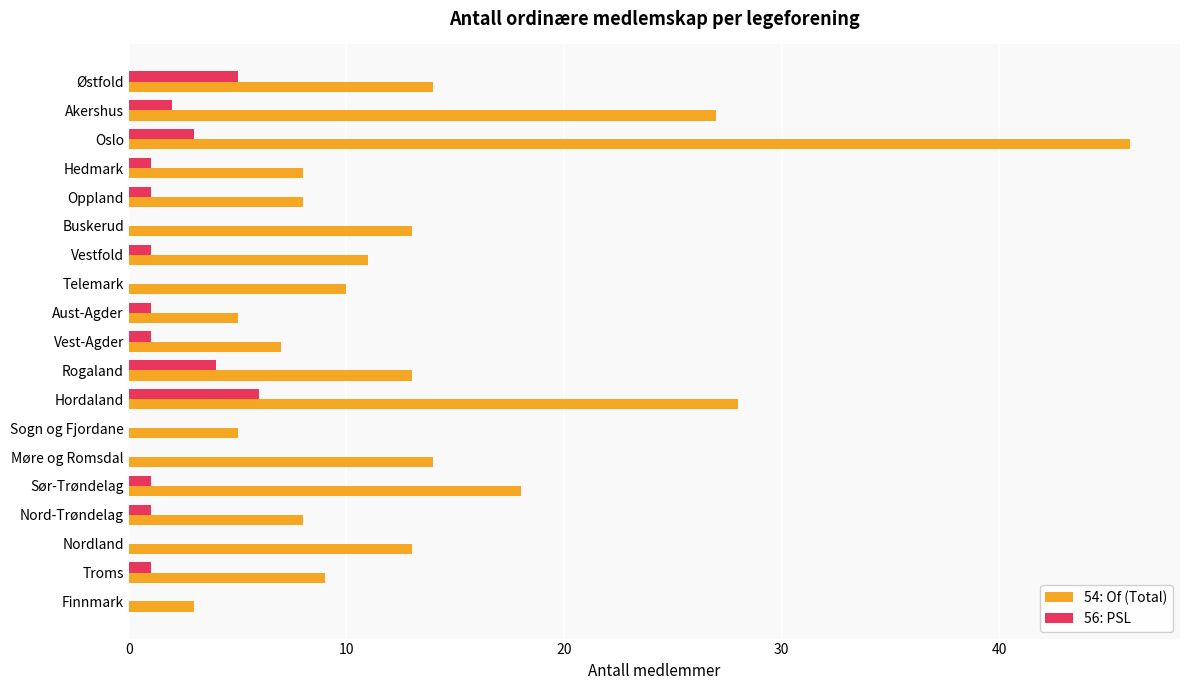

How many distinct data groups are displayed?

2